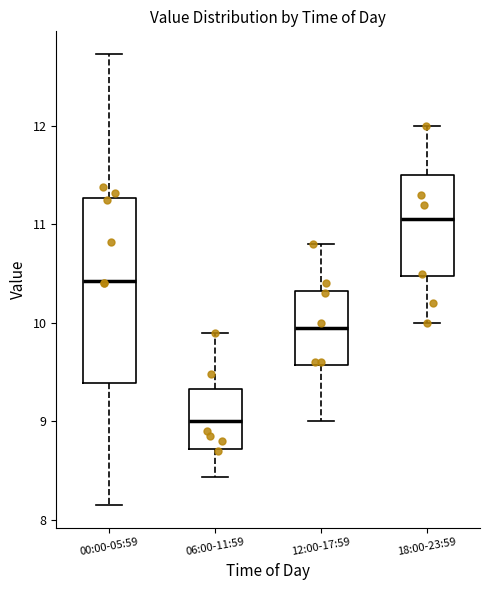

Where does the median line of the box for 12:00-17:59 sit on the y-axis? The values are not printed on the chart, so give them approximately, as read against the axis.

10.0